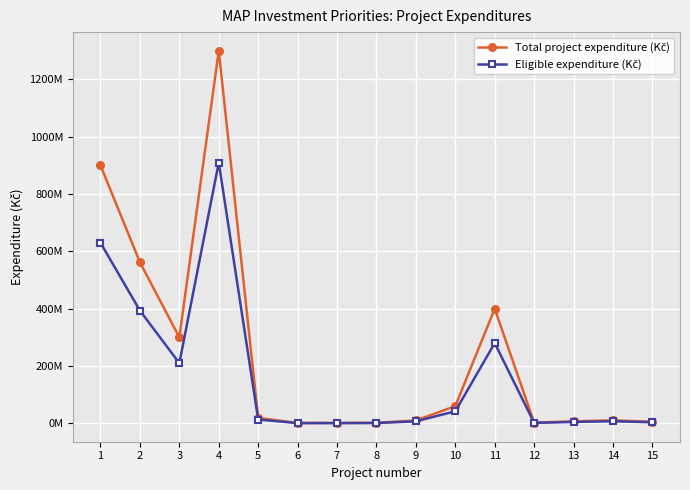

Where is Total project expenditure (Kč) nearest to the value 650625000?

2